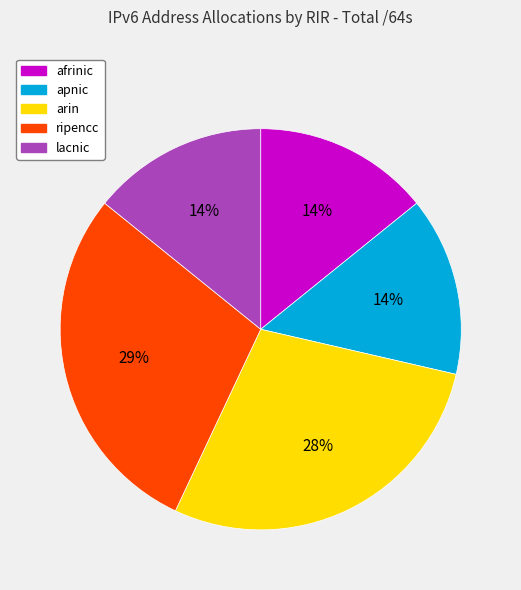

To the nearest percent, what percentage of the pie is lacnic?

14%